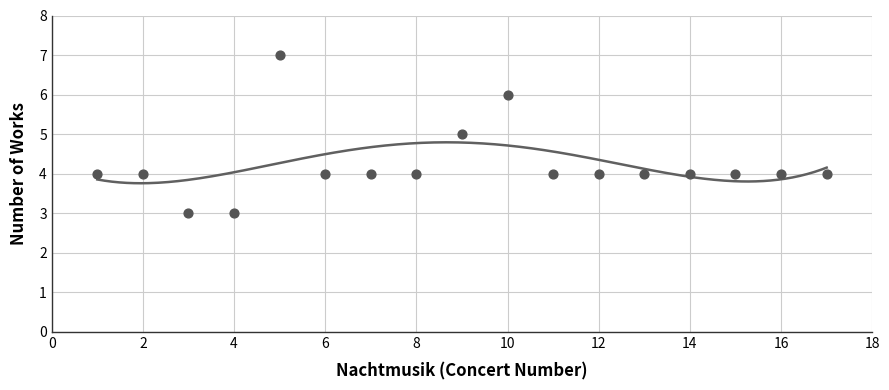

What is the ratio of the value at 8 to the value at 9?

0.8